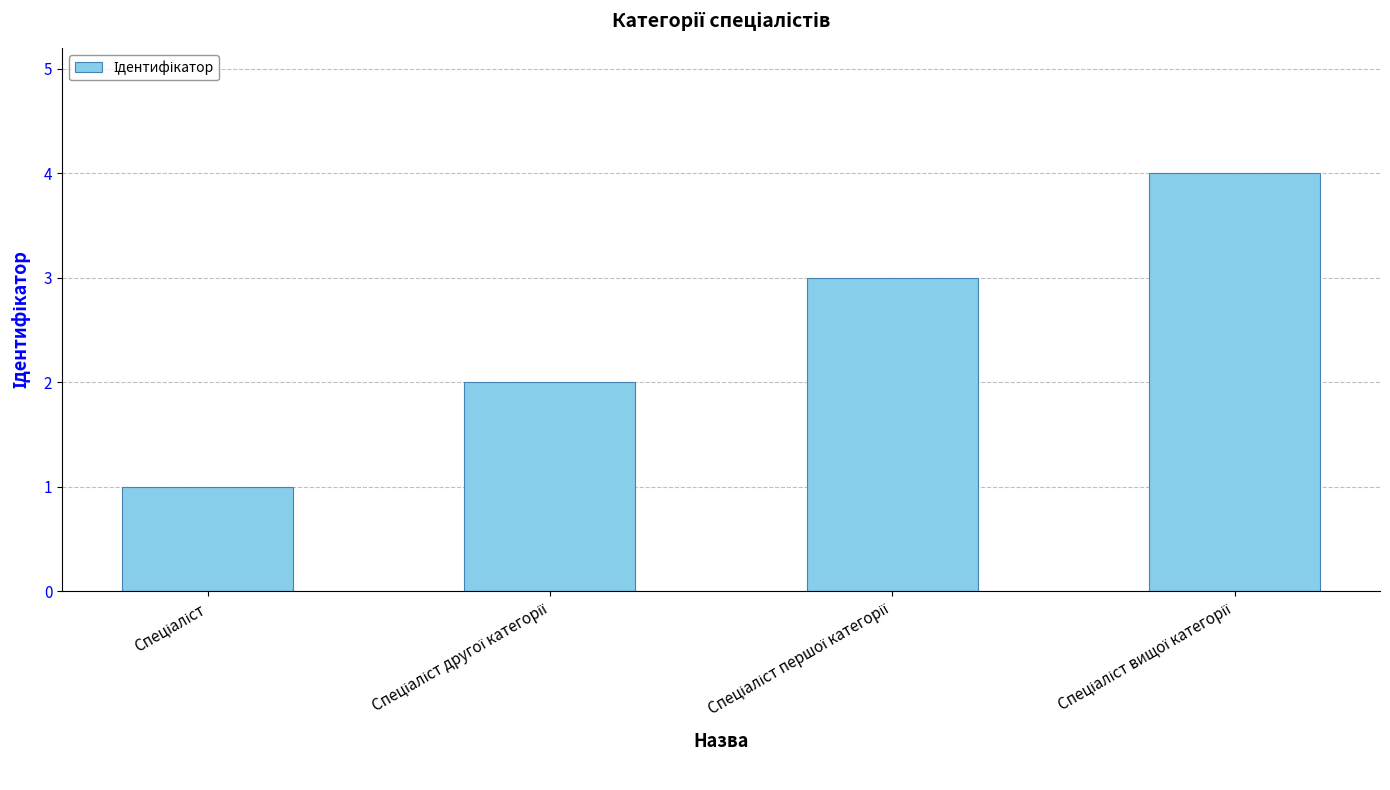

What is the sum of all values?

10